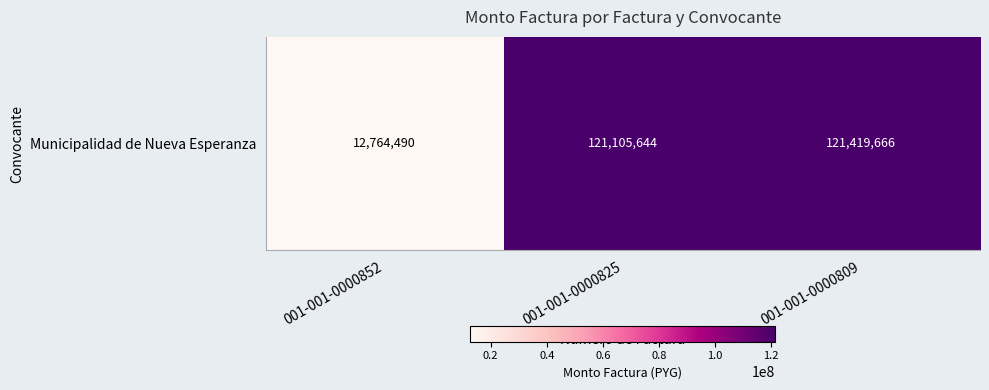

What is the change in value from 001-001-0000825 to 001-001-0000809?

+314022